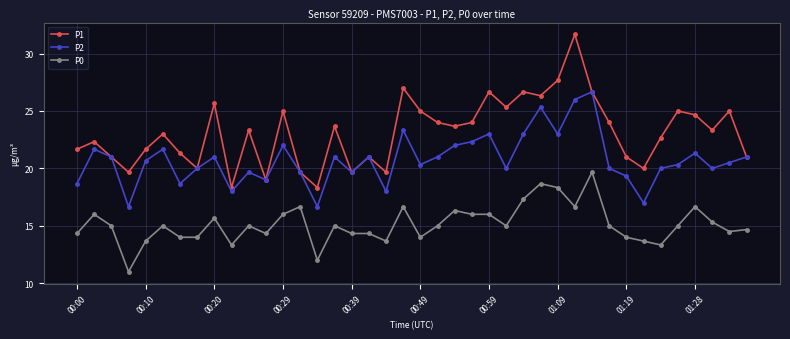

List the series in order of their peak value, lowest first.

P0, P2, P1